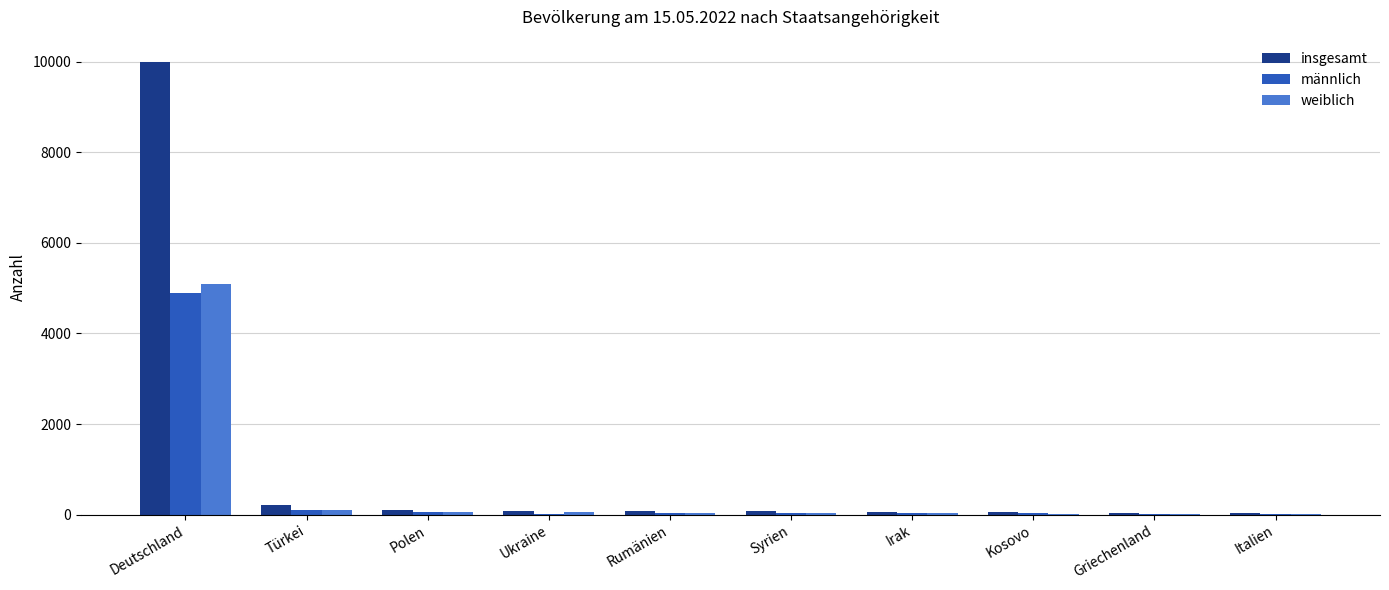

What is the maximum value for insgesamt?

9983